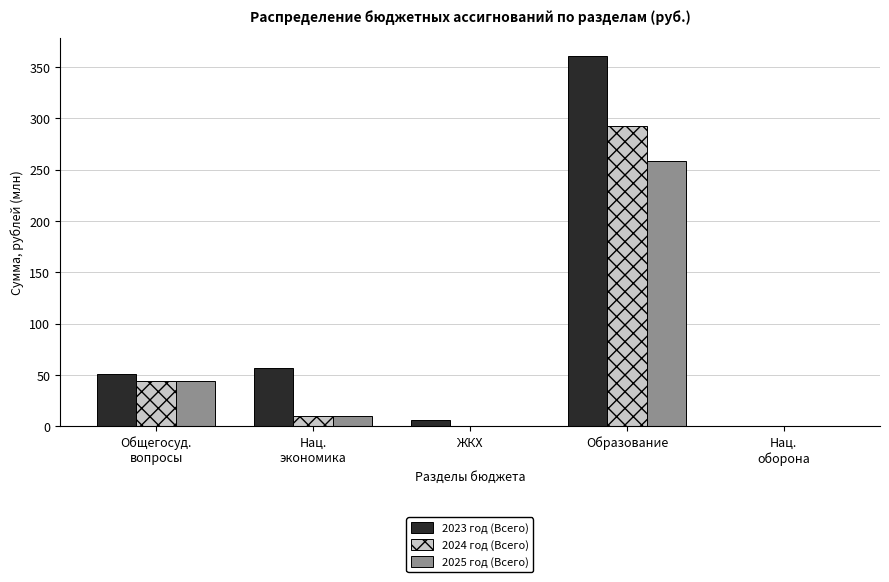

Which category has the highest value across all series?

Образование